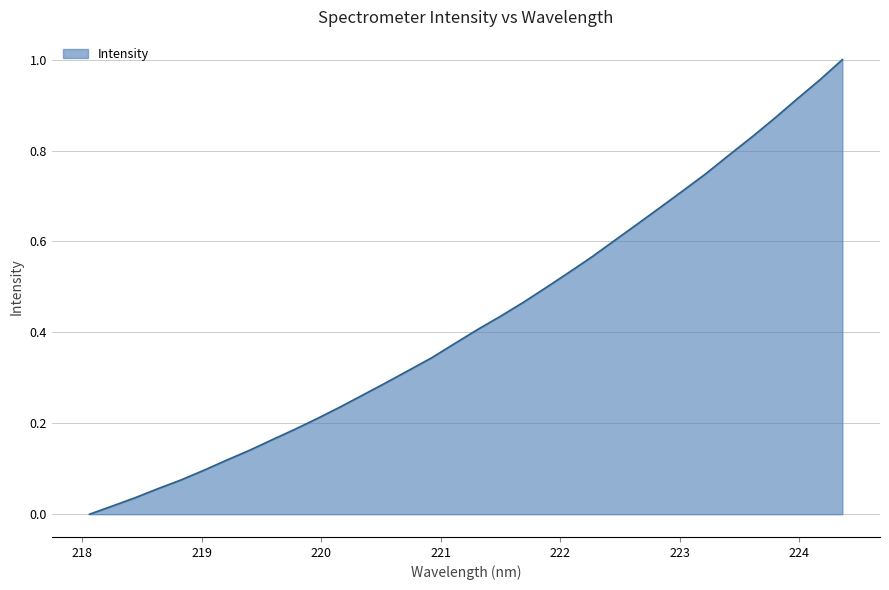

Does the chart have visible grid lines?

Yes